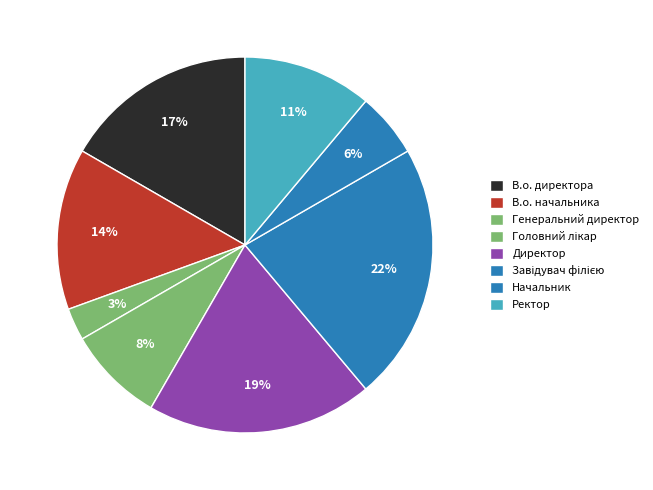

What is the smallest slice in the pie chart?

Генеральний директор